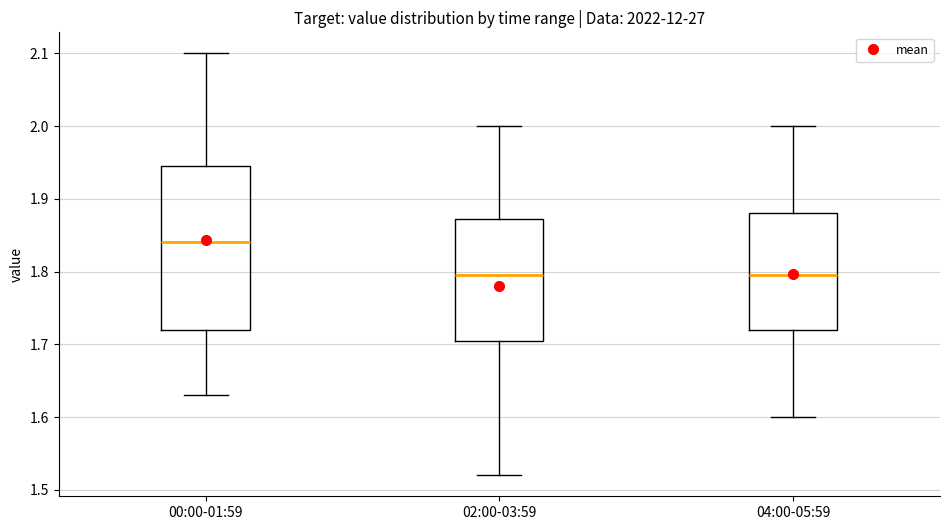

Reading left to right, transcribe this box plot: for each box, give where its median line is, the range the box spans, and where its two whiskers end, as read against the y-axis. The values are not printed on the chart, so give them approximately, as read against the axis.

00:00-01:59: median 1.84, box 1.72 to 1.95, whiskers 1.63 to 2.10
02:00-03:59: median 1.80, box 1.71 to 1.87, whiskers 1.52 to 2.00
04:00-05:59: median 1.80, box 1.72 to 1.88, whiskers 1.60 to 2.00